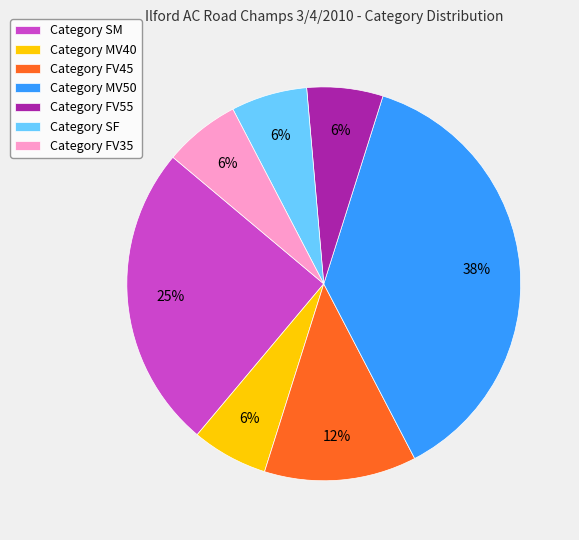

Do Category SM and Category FV35 together represent more than half of the pie?

No